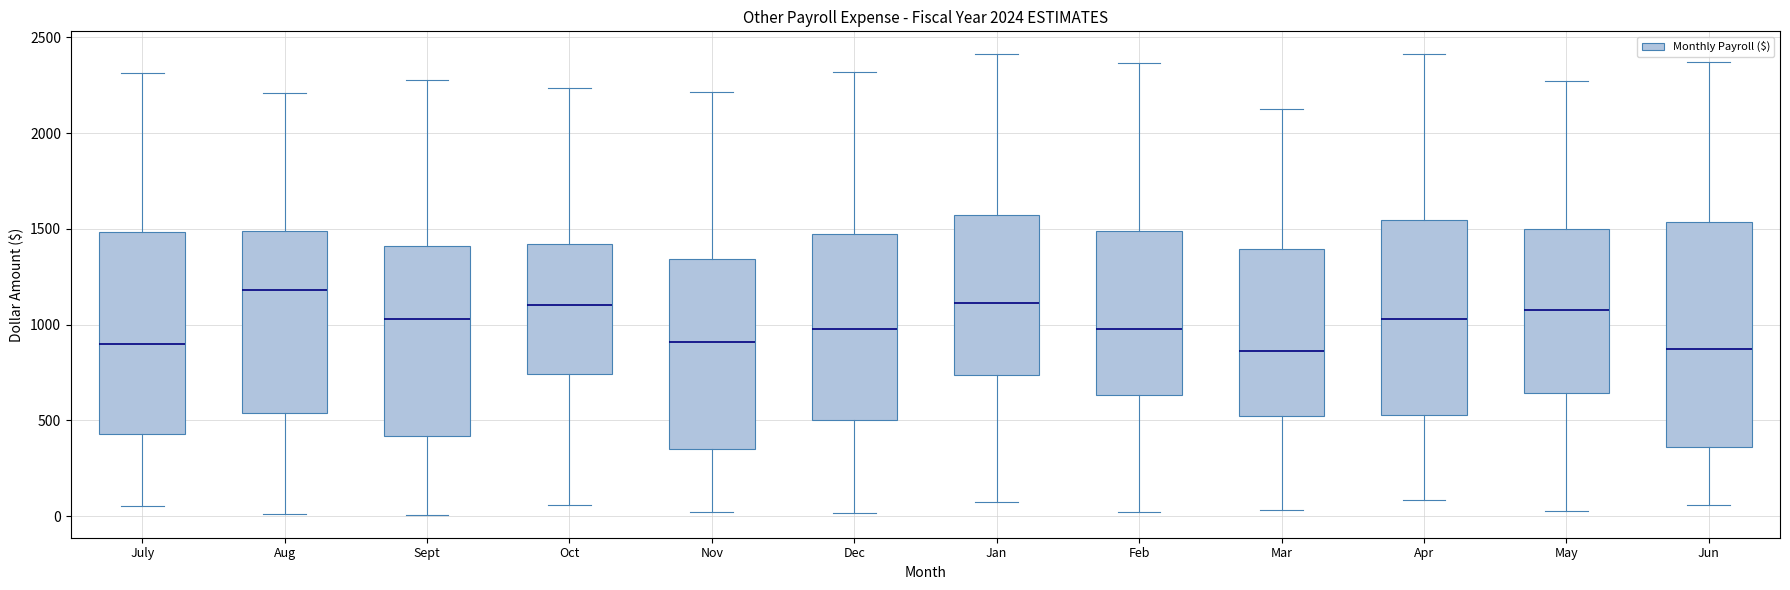

Where is the upper edge of the box for Mar on the y-axis? The values are not printed on the chart, so give them approximately, as read against the axis.

1400